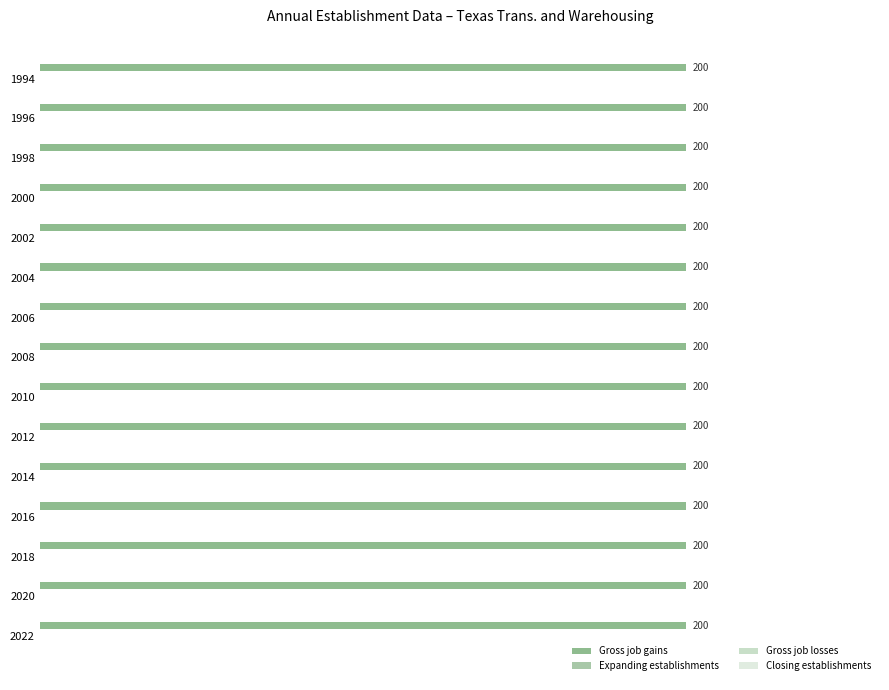

Are the bars grouped side by side (vs. stacked)?

Yes